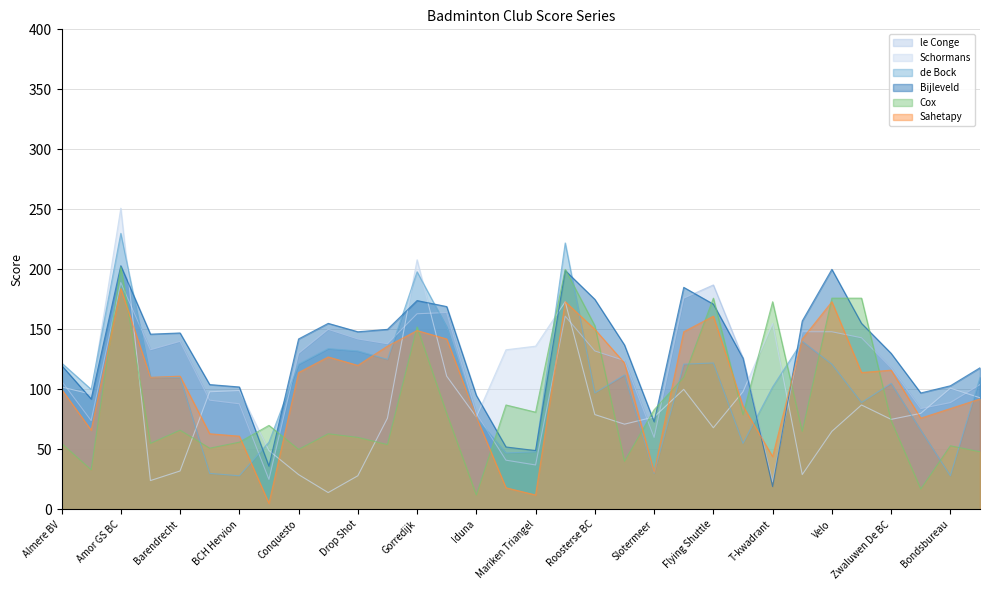

Does the chart display data point markers on the line(s)?

No